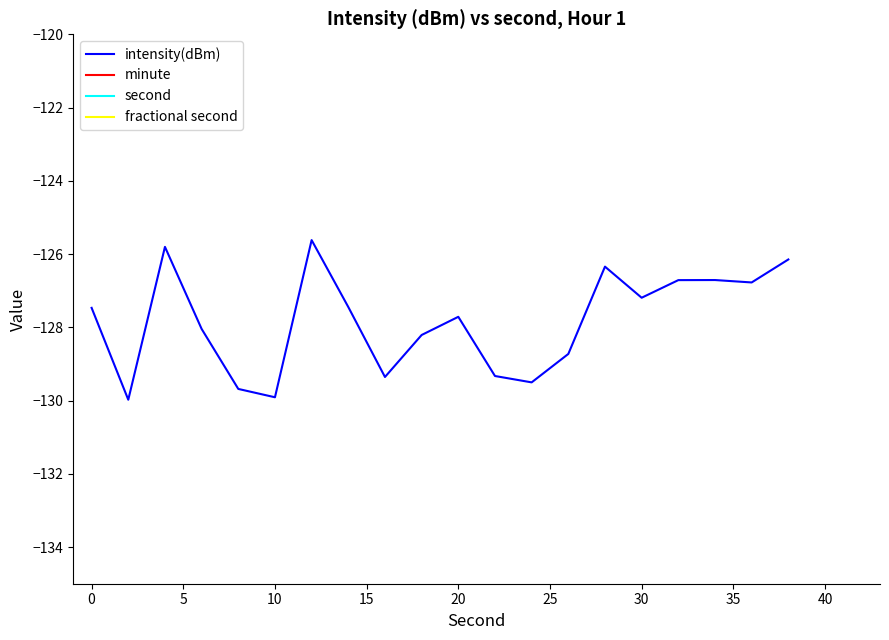

What is the maximum value for intensity(dBm)?

-125.6